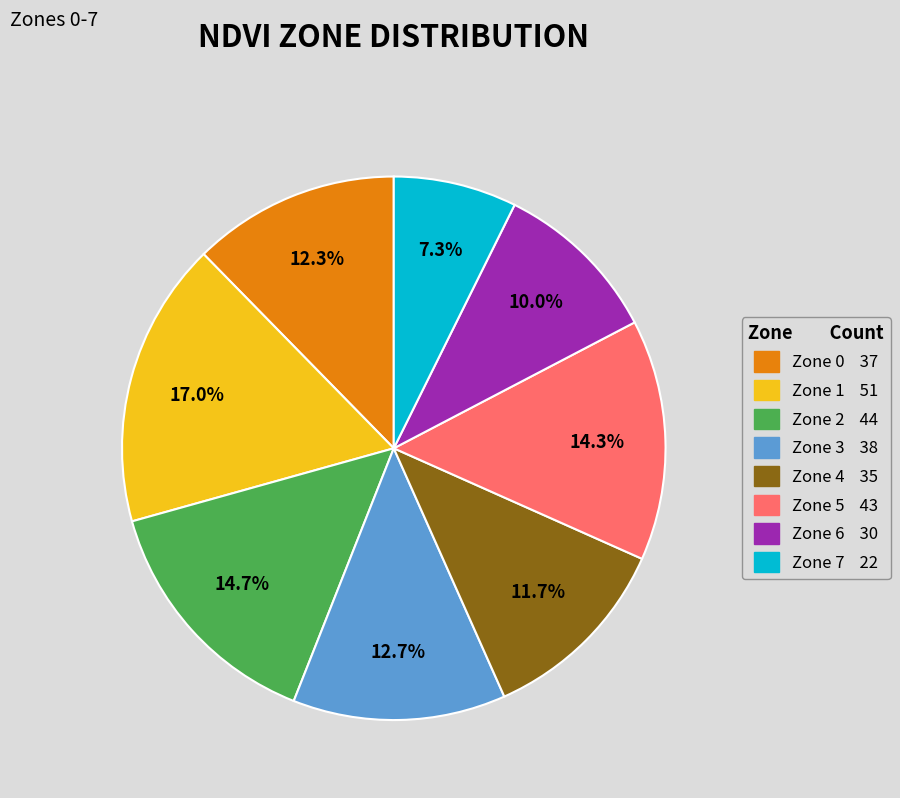

To the nearest percent, what percentage of the pie is Zone 3?

13%